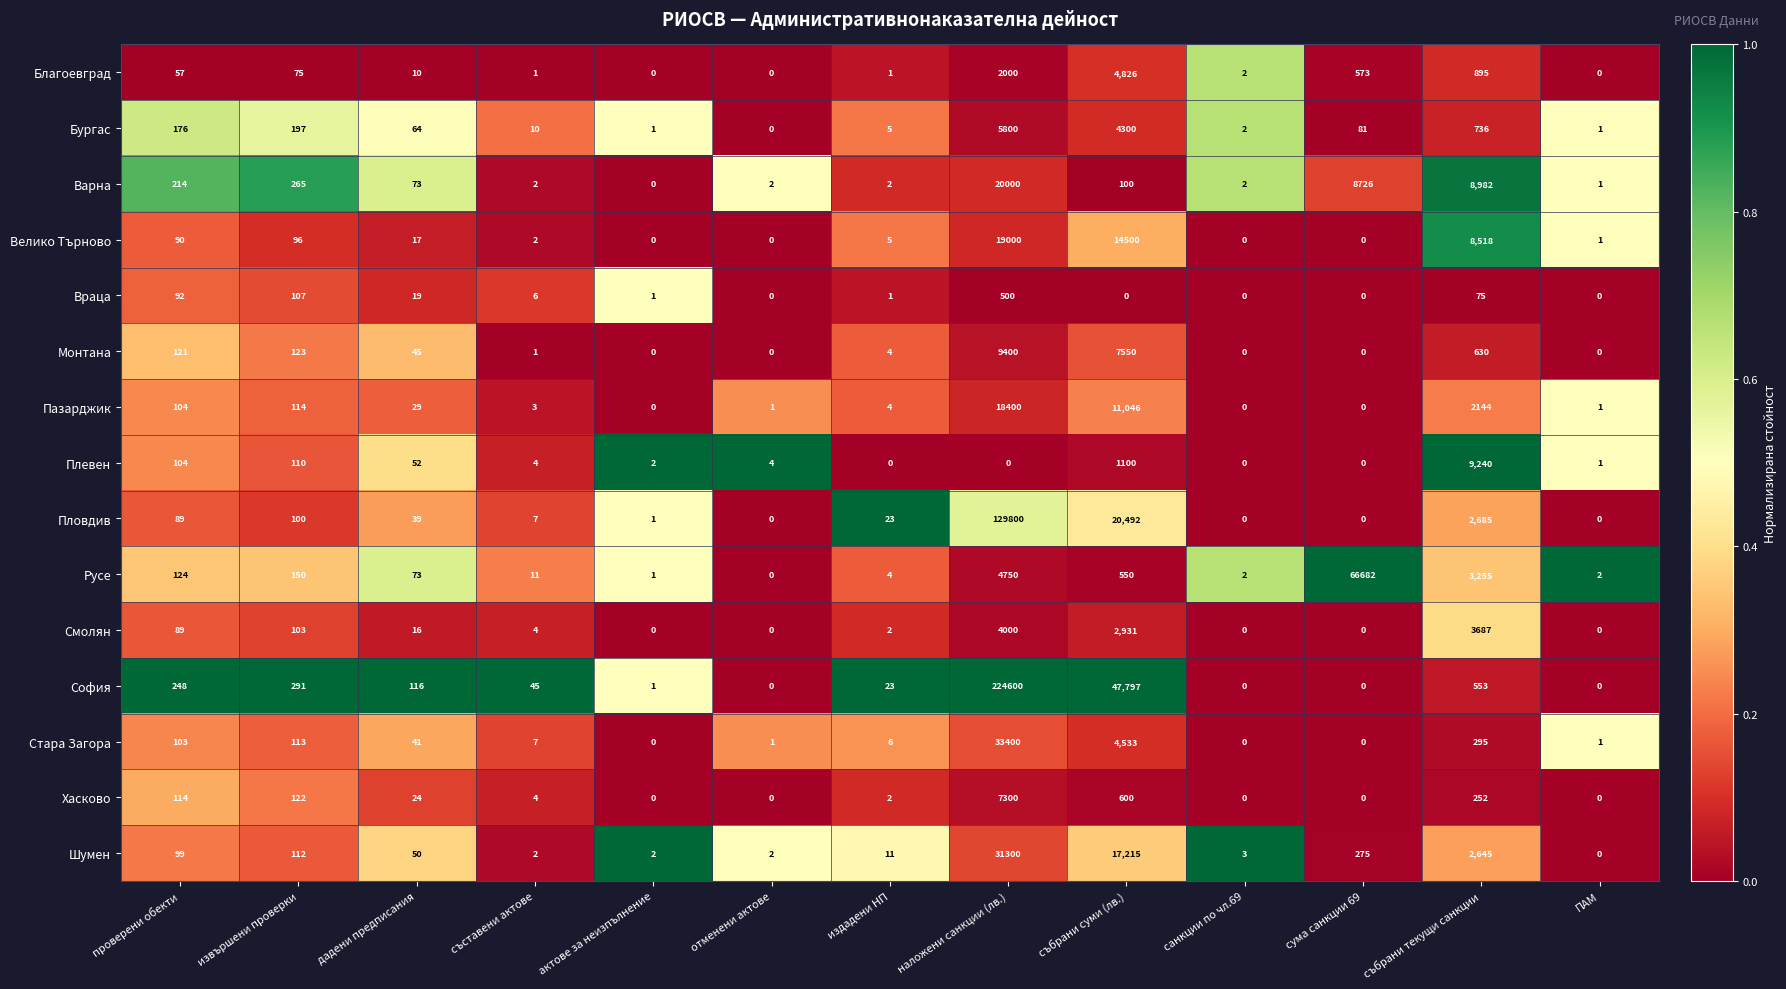

Which series has the largest range (max minus min)?

София